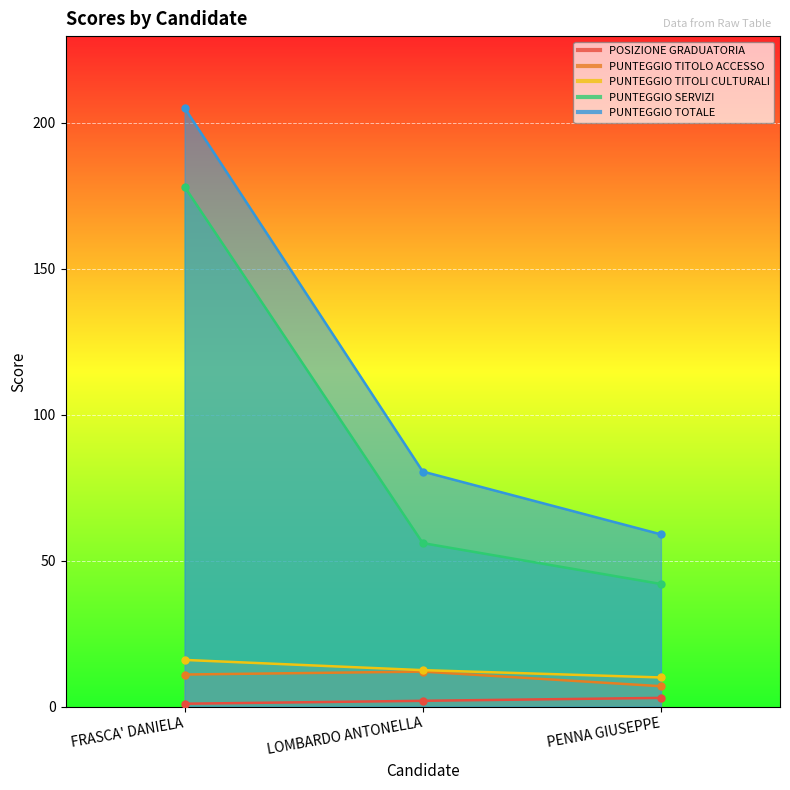

What is the maximum value shown in the chart?

205.0